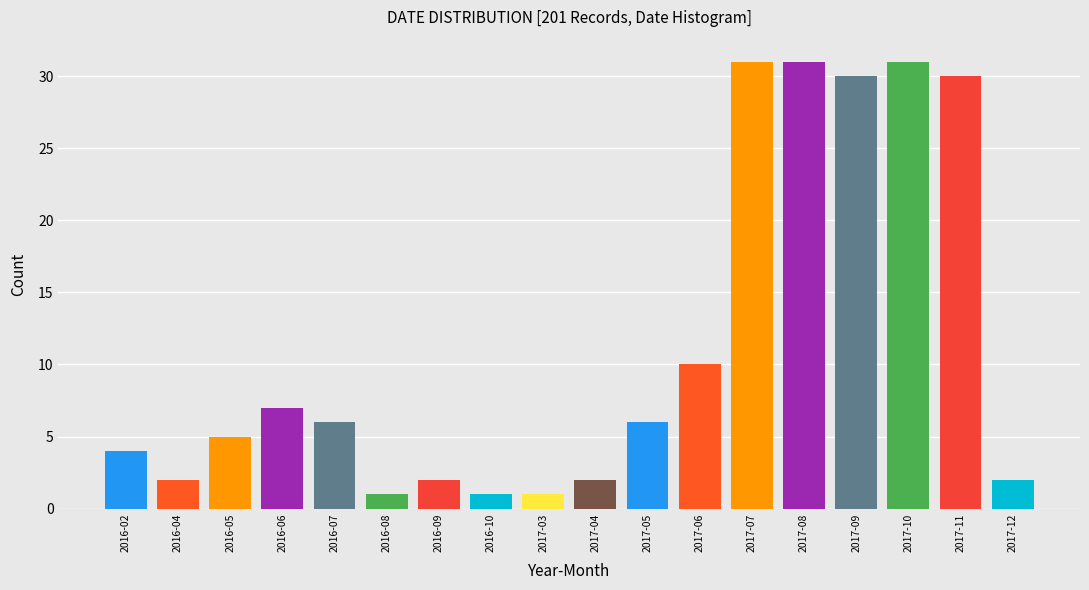

Reading left to right, transcribe all the data shown in this chart.

4	2	5	7	6	1	2	1	1	2	6	10	31	31	30	31	30	2